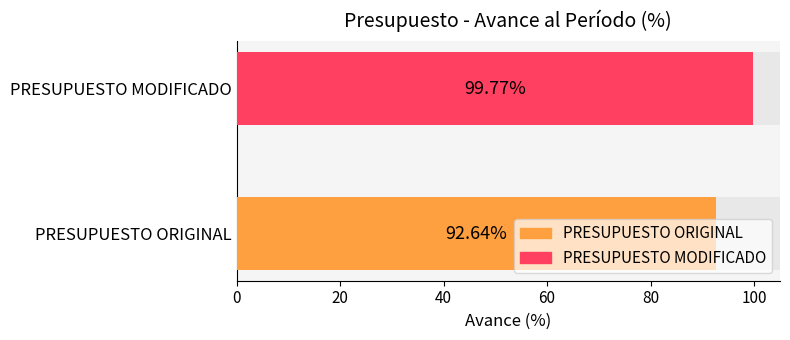

What is the sum of the values at PRESUPUESTO ORIGINAL and PRESUPUESTO MODIFICADO?

192.4